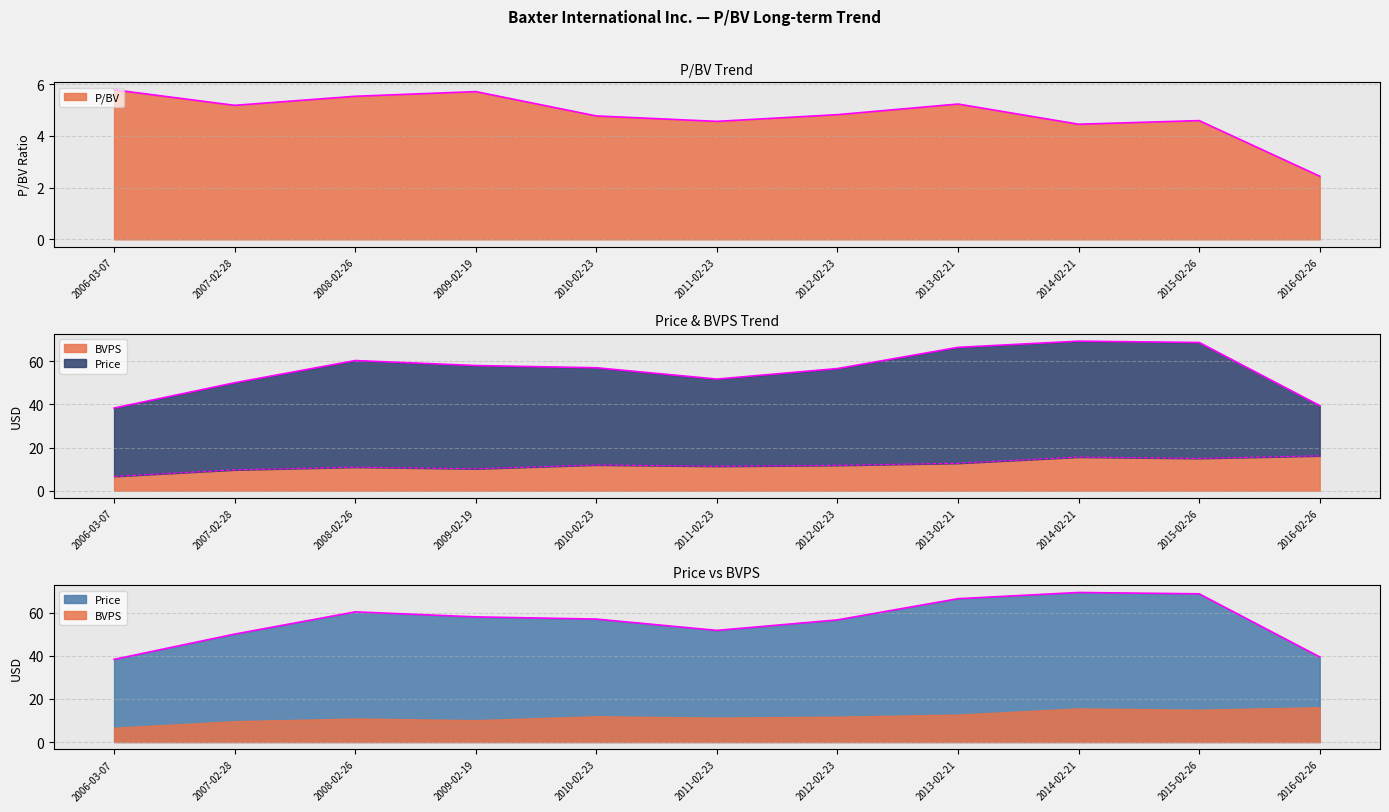

At how many categories does at least one series exceed 37?

11